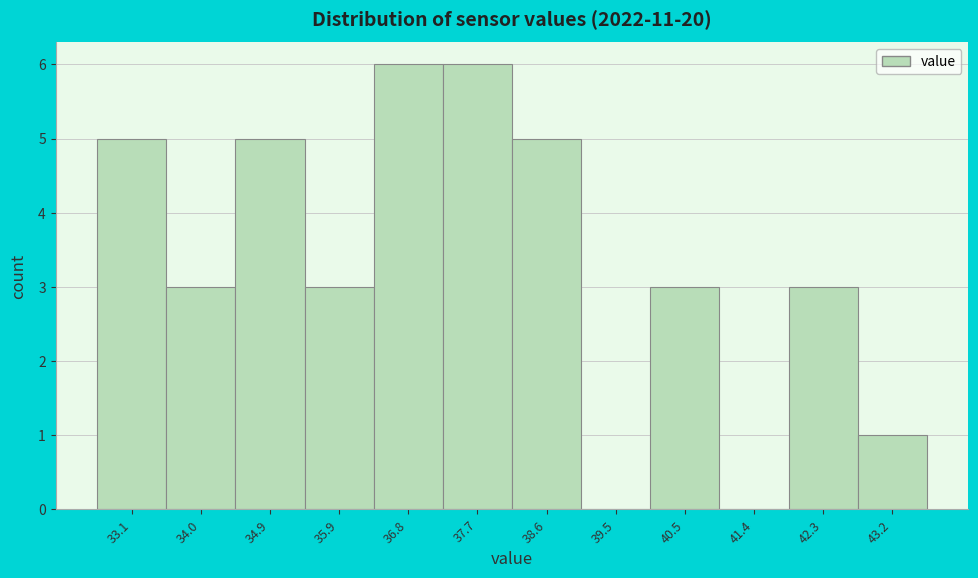

Reading left to right, list every bar in this chart as the range it spans on the x-axis followed by its height. Neither the bar edges nor the heights are printed on the chart, so give them approximately, as read against the axes.

32.63 to 33.55: 5
33.55 to 34.47: 3
34.47 to 35.39: 5
35.39 to 36.31: 3
36.31 to 37.23: 6
37.23 to 38.15: 6
38.15 to 39.07: 5
39.07 to 39.99: 0
39.99 to 40.91: 3
40.91 to 41.83: 0
41.83 to 42.75: 3
42.75 to 43.67: 1